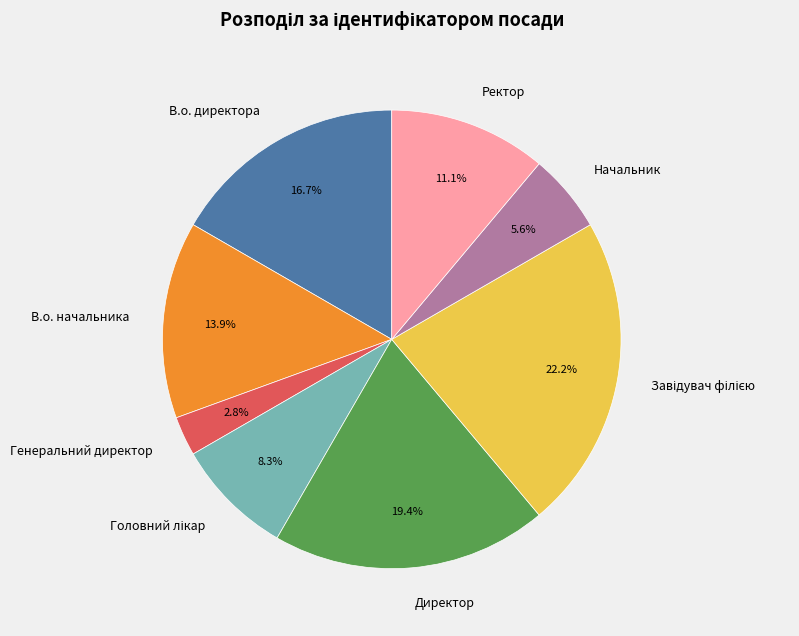

Does Генеральний директор represent more than half of the total?

No